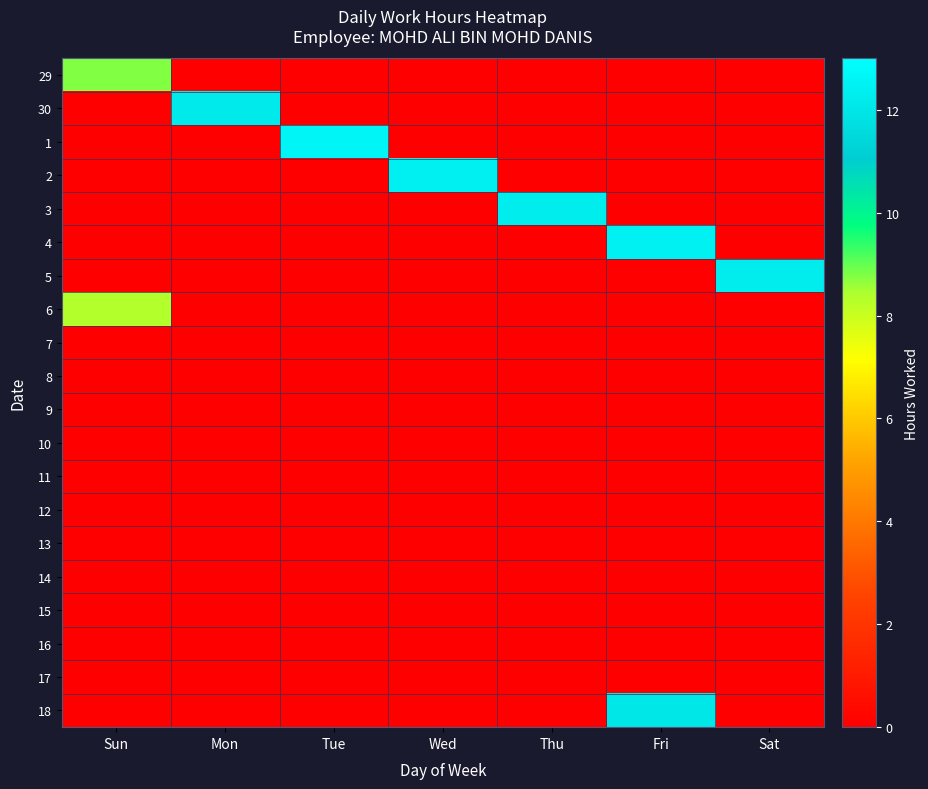

Reading right to left, extract all data points from this chart.

29: Sat=0.0	Fri=0.0	Thu=0.0	Wed=0.0	Tue=0.0	Mon=0.0	Sun=8.8
30: Sat=0.0	Fri=0.0	Thu=0.0	Wed=0.0	Tue=0.0	Mon=12.2	Sun=0.0
1: Sat=0.0	Fri=0.0	Thu=0.0	Wed=0.0	Tue=12.6	Mon=0.0	Sun=0.0
2: Sat=0.0	Fri=0.0	Thu=0.0	Wed=12.4	Tue=0.0	Mon=0.0	Sun=0.0
3: Sat=0.0	Fri=0.0	Thu=12.3	Wed=0.0	Tue=0.0	Mon=0.0	Sun=0.0
4: Sat=0.0	Fri=12.4	Thu=0.0	Wed=0.0	Tue=0.0	Mon=0.0	Sun=0.0
5: Sat=12.3	Fri=0.0	Thu=0.0	Wed=0.0	Tue=0.0	Mon=0.0	Sun=0.0
6: Sat=0.0	Fri=0.0	Thu=0.0	Wed=0.0	Tue=0.0	Mon=0.0	Sun=8.3
7: Sat=0.0	Fri=0.0	Thu=0.0	Wed=0.0	Tue=0.0	Mon=0.0	Sun=0.0
8: Sat=0.0	Fri=0.0	Thu=0.0	Wed=0.0	Tue=0.0	Mon=0.0	Sun=0.0
9: Sat=0.0	Fri=0.0	Thu=0.0	Wed=0.0	Tue=0.0	Mon=0.0	Sun=0.0
10: Sat=0.0	Fri=0.0	Thu=0.0	Wed=0.0	Tue=0.0	Mon=0.0	Sun=0.0
11: Sat=0.0	Fri=0.0	Thu=0.0	Wed=0.0	Tue=0.0	Mon=0.0	Sun=0.0
12: Sat=0.0	Fri=0.0	Thu=0.0	Wed=0.0	Tue=0.0	Mon=0.0	Sun=0.0
13: Sat=0.0	Fri=0.0	Thu=0.0	Wed=0.0	Tue=0.0	Mon=0.0	Sun=0.0
14: Sat=0.0	Fri=0.0	Thu=0.0	Wed=0.0	Tue=0.0	Mon=0.0	Sun=0.0
15: Sat=0.0	Fri=0.0	Thu=0.0	Wed=0.0	Tue=0.0	Mon=0.0	Sun=0.0
16: Sat=0.0	Fri=0.0	Thu=0.0	Wed=0.0	Tue=0.0	Mon=0.0	Sun=0.0
17: Sat=0.0	Fri=0.0	Thu=0.0	Wed=0.0	Tue=0.0	Mon=0.0	Sun=0.0
18: Sat=0.0	Fri=12.1	Thu=0.0	Wed=0.0	Tue=0.0	Mon=0.0	Sun=0.0